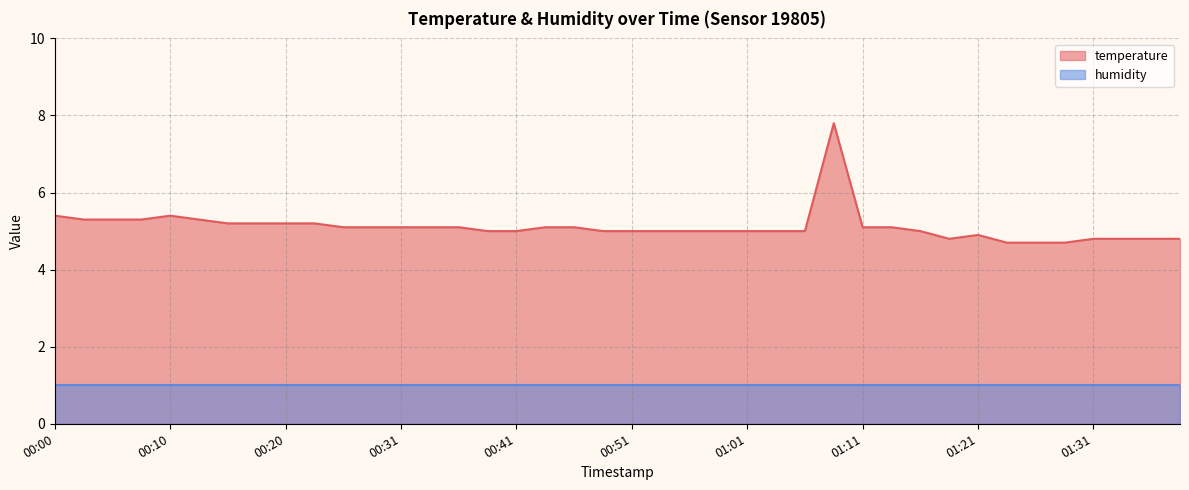

Is it true that the value at 00:23 is 3.4?

False